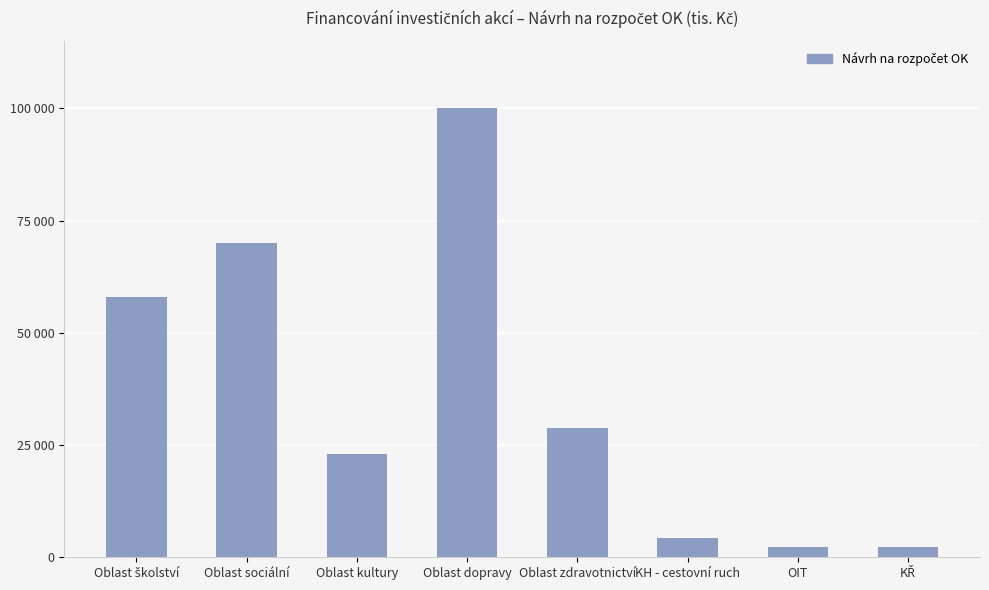

Which label corresponds to the smallest value in the chart?

KŘ